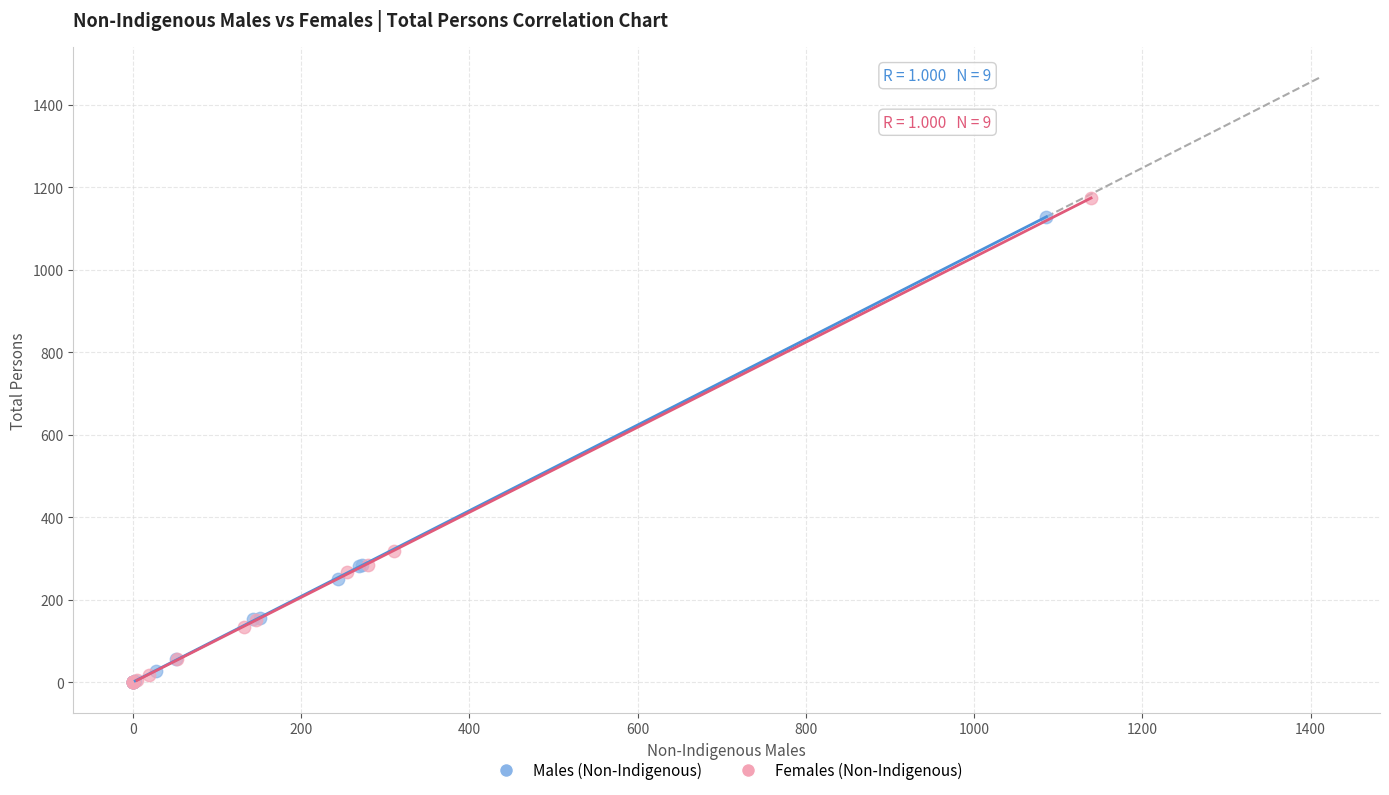

What are all the series names shown in the legend?

Males (Non-Indigenous), Females (Non-Indigenous)